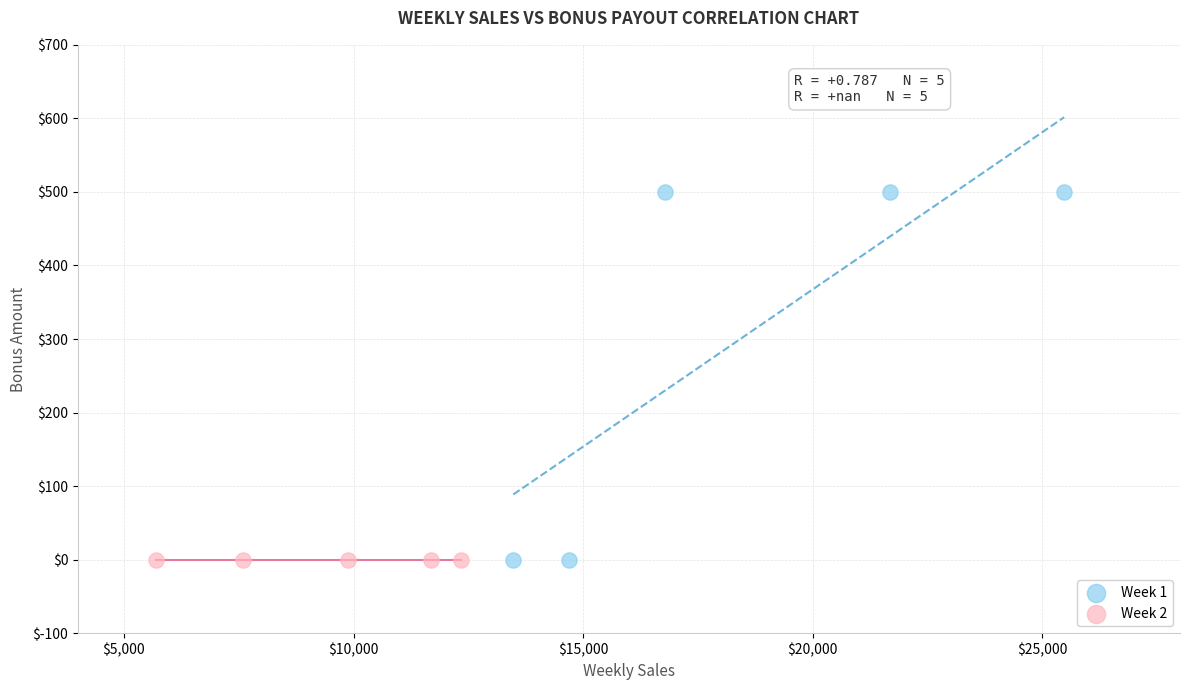

Which series reaches the maximum Y coordinate?

Week 1